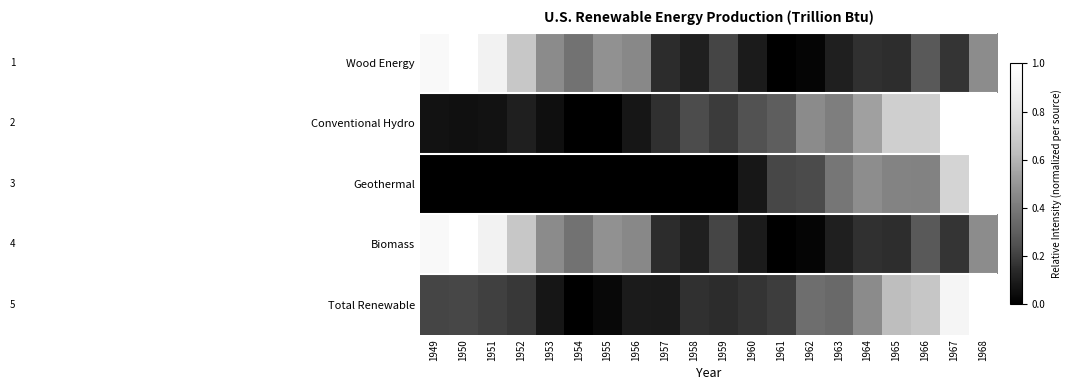

What is the spread (max minus min) of values at 1965?

0.6